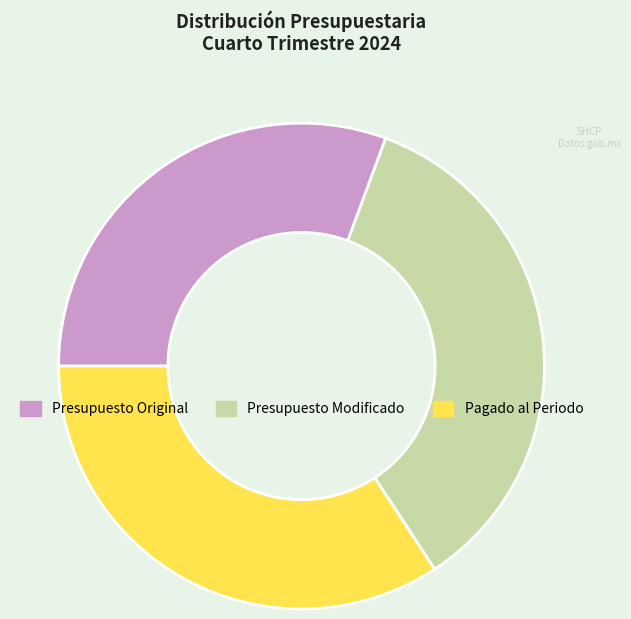

Is there a majority slice in this chart?

No